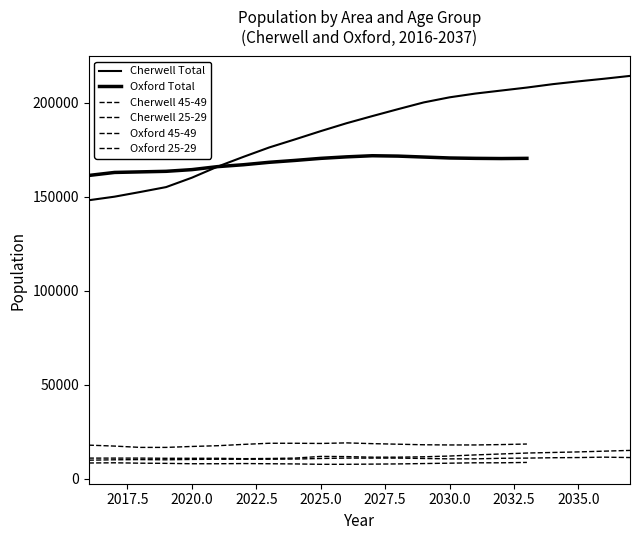

The Cherwell Total series shows 193000 at 2027. True or false?

True